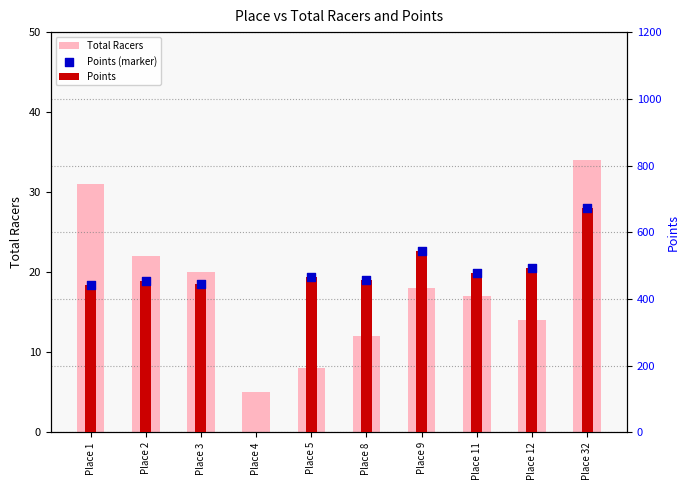

Which has a higher value, Place 12 or Place 4?

Place 12